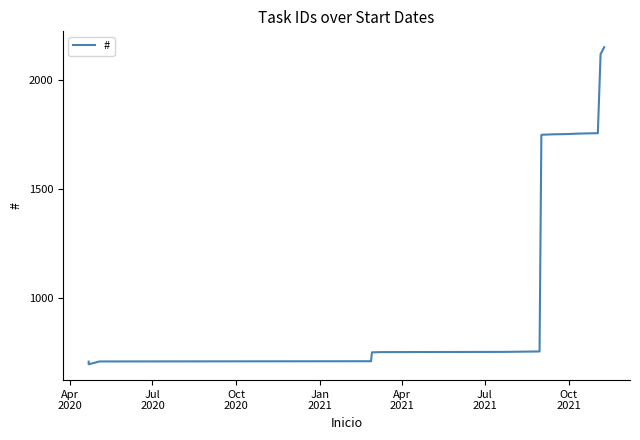

What position from the right is Oct
2021?

21